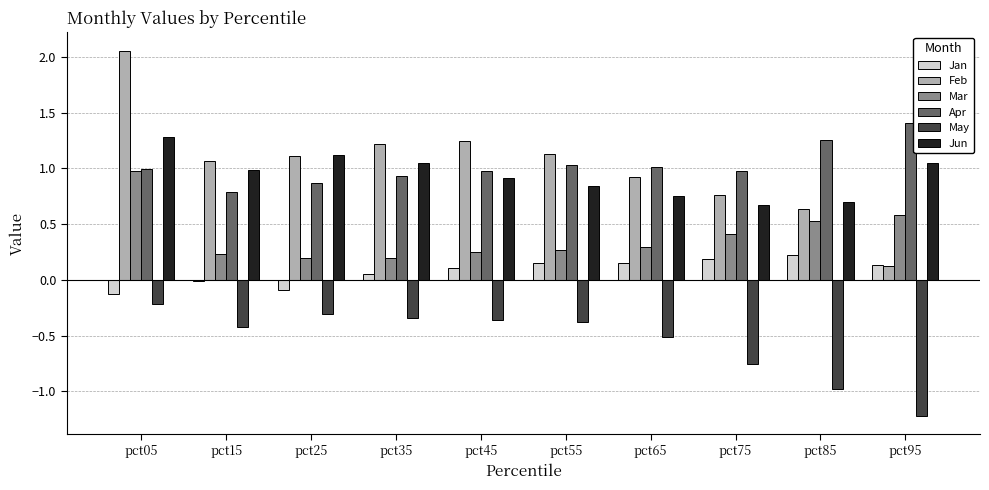

At which category does the chart reach its minimum across all series?

pct95